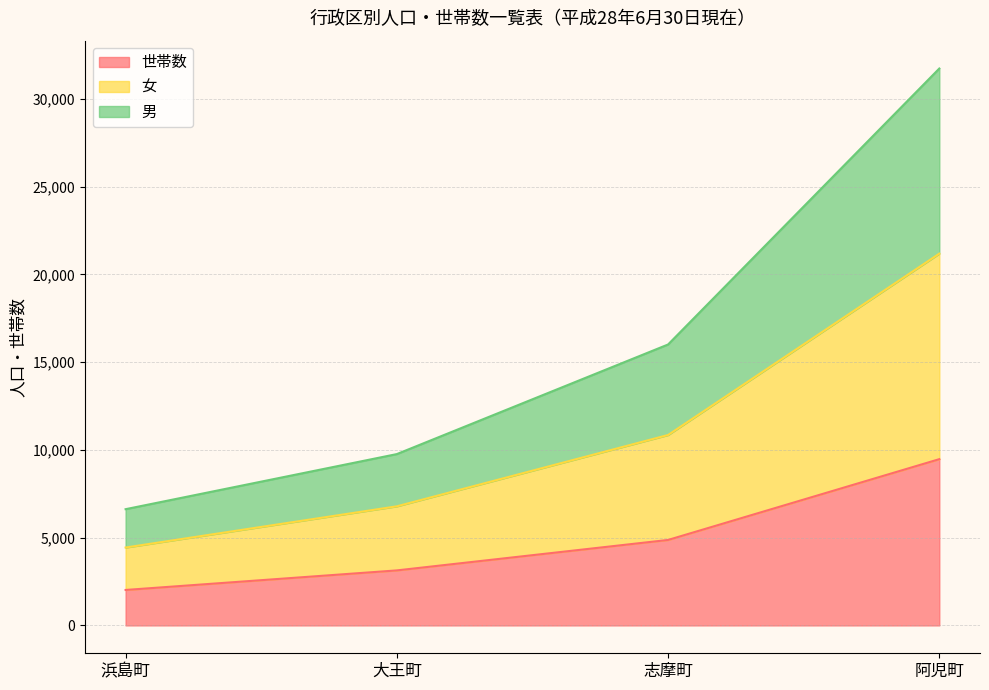

At how many categories does at least one series exceed 27358?

1